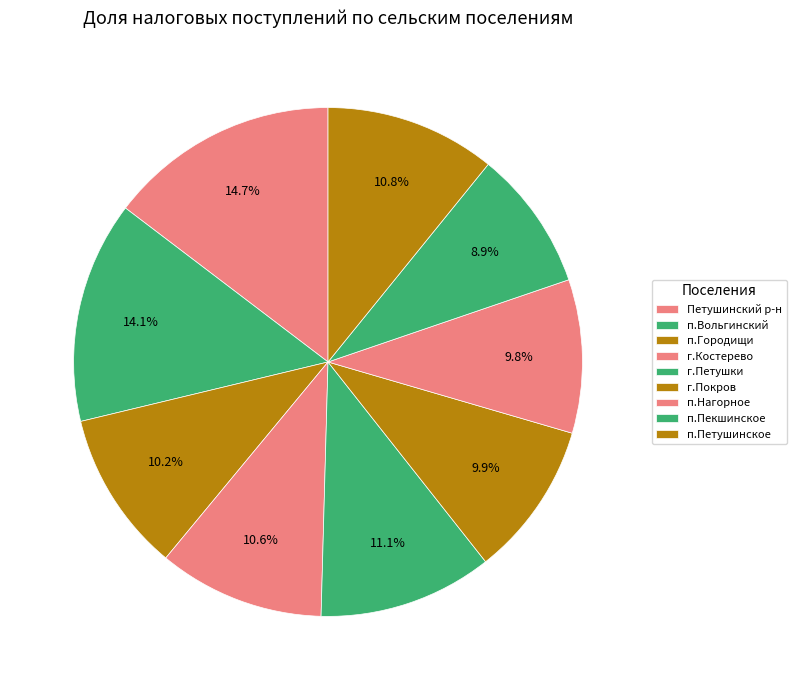

Count the number of slices in the pie.

9